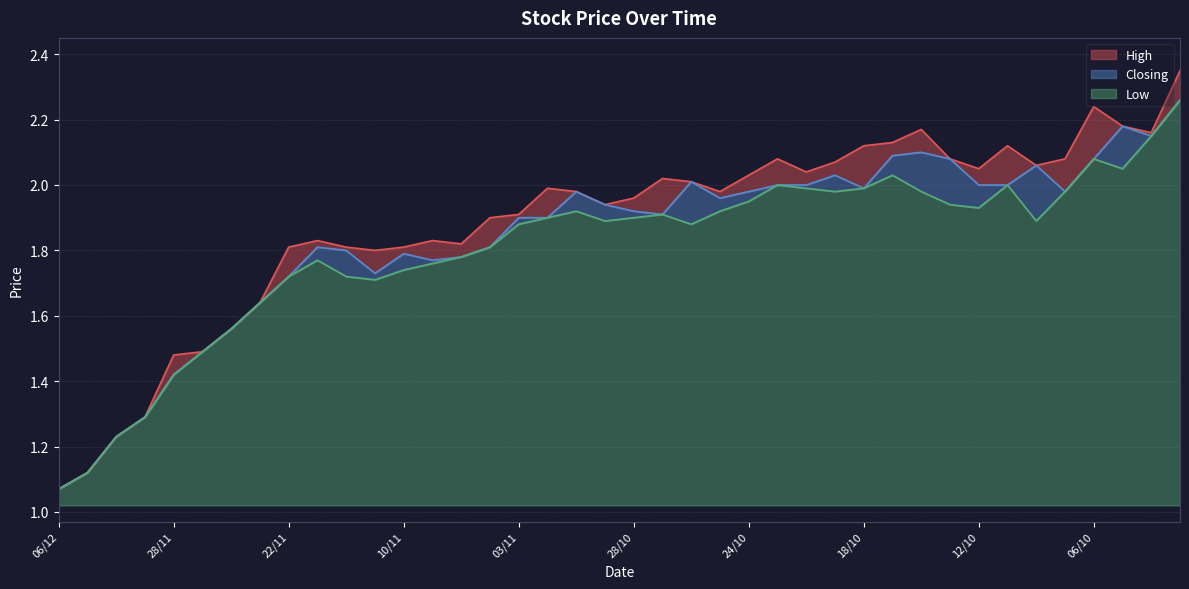

Reading left to right, what are all the values shown in this chart?

High: 06/12=1.1	05/12=1.1	01/12=1.2	30/11=1.3	28/11=1.5	25/11=1.5	24/11=1.6	23/11=1.6	22/11=1.8	21/11=1.8	14/11=1.8	11/11=1.8	10/11=1.8	08/11=1.8	07/11=1.8	04/11=1.9	03/11=1.9	02/11=2.0	01/11=2.0	31/10=1.9	28/10=2.0	27/10=2.0	26/10=2.0	25/10=2.0	24/10=2.0	21/10=2.1	20/10=2.0	19/10=2.1	18/10=2.1	17/10=2.1	14/10=2.2	13/10=2.1	12/10=2.0	11/10=2.1	10/10=2.1	07/10=2.1	06/10=2.2	05/10=2.2	04/10=2.2	03/10=2.4
Closing: 06/12=1.1	05/12=1.1	01/12=1.2	30/11=1.3	28/11=1.4	25/11=1.5	24/11=1.6	23/11=1.6	22/11=1.7	21/11=1.8	14/11=1.8	11/11=1.7	10/11=1.8	08/11=1.8	07/11=1.8	04/11=1.8	03/11=1.9	02/11=1.9	01/11=2.0	31/10=1.9	28/10=1.9	27/10=1.9	26/10=2.0	25/10=2.0	24/10=2.0	21/10=2.0	20/10=2.0	19/10=2.0	18/10=2.0	17/10=2.1	14/10=2.1	13/10=2.1	12/10=2.0	11/10=2.0	10/10=2.1	07/10=2.0	06/10=2.1	05/10=2.2	04/10=2.1	03/10=2.3
Low: 06/12=1.1	05/12=1.1	01/12=1.2	30/11=1.3	28/11=1.4	25/11=1.5	24/11=1.6	23/11=1.6	22/11=1.7	21/11=1.8	14/11=1.7	11/11=1.7	10/11=1.7	08/11=1.8	07/11=1.8	04/11=1.8	03/11=1.9	02/11=1.9	01/11=1.9	31/10=1.9	28/10=1.9	27/10=1.9	26/10=1.9	25/10=1.9	24/10=1.9	21/10=2.0	20/10=2.0	19/10=2.0	18/10=2.0	17/10=2.0	14/10=2.0	13/10=1.9	12/10=1.9	11/10=2.0	10/10=1.9	07/10=2.0	06/10=2.1	05/10=2.0	04/10=2.1	03/10=2.3